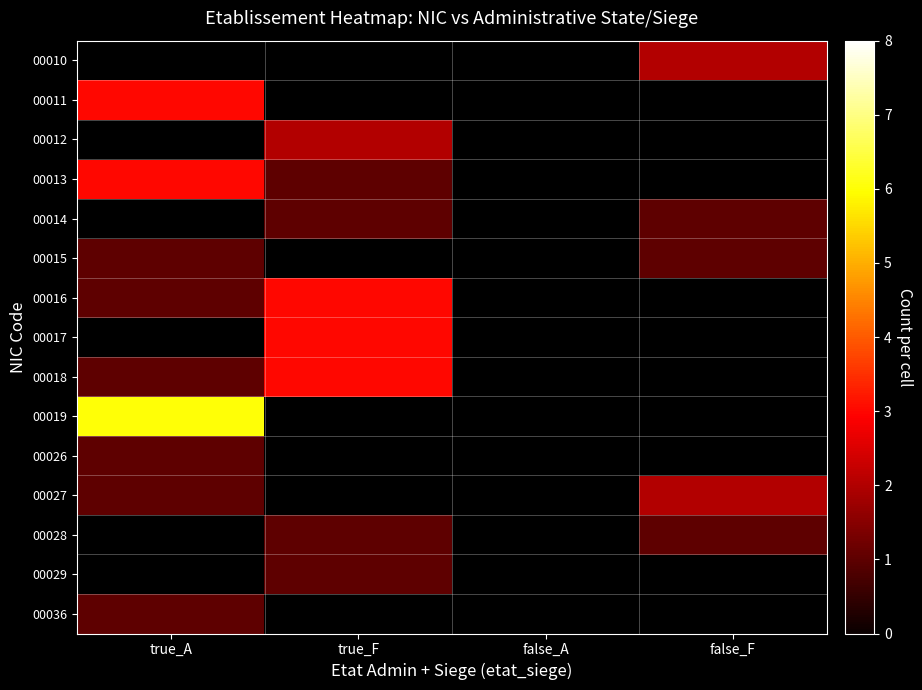

How many values in 00026 are above zero?

1